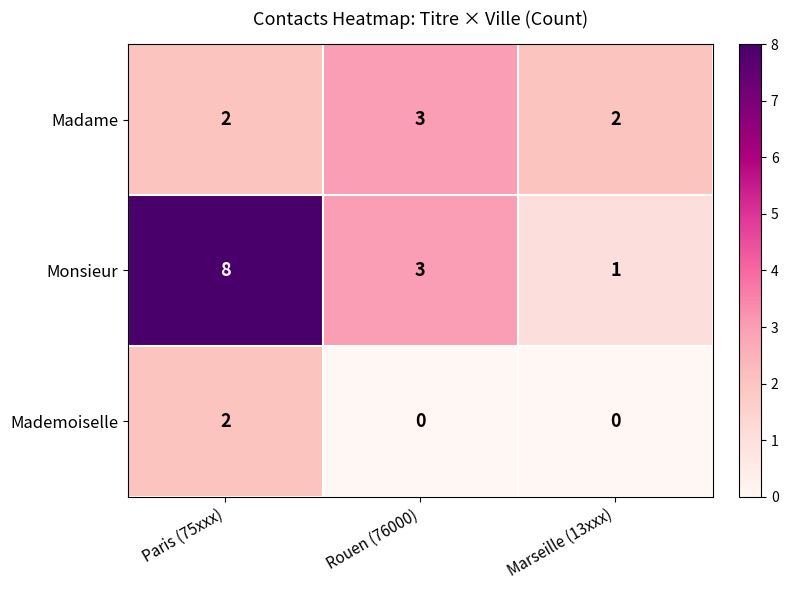

Reading left to right, list all the values displayed in this chart.

Madame: Paris (75xxx)=2	Rouen (76000)=3	Marseille (13xxx)=2
Monsieur: Paris (75xxx)=8	Rouen (76000)=3	Marseille (13xxx)=1
Mademoiselle: Paris (75xxx)=2	Rouen (76000)=0	Marseille (13xxx)=0